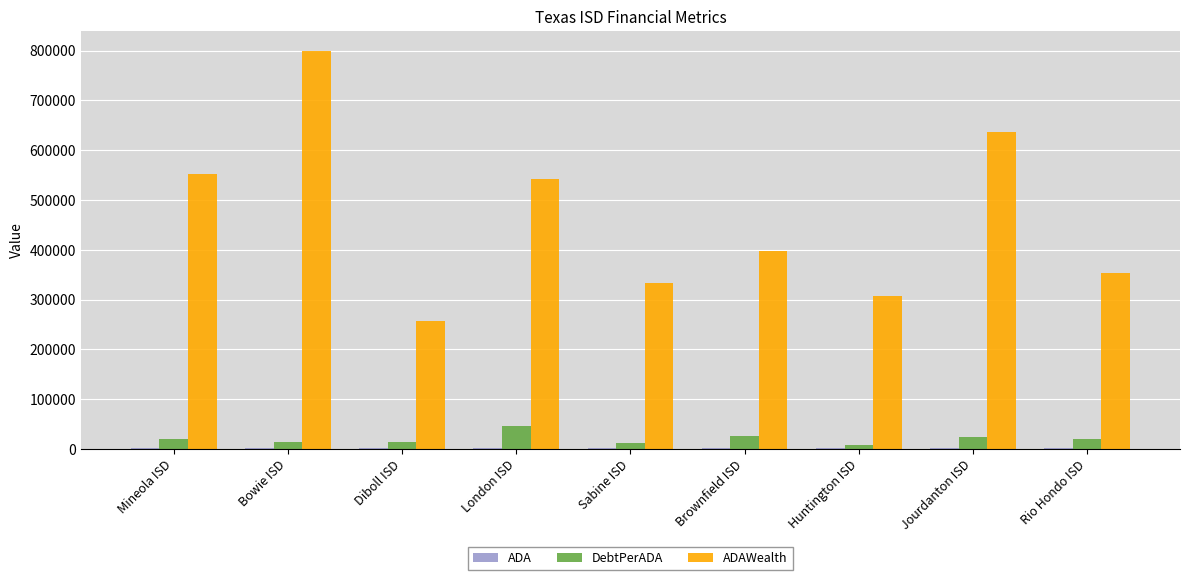

Which category has the highest value across all series?

Bowie ISD